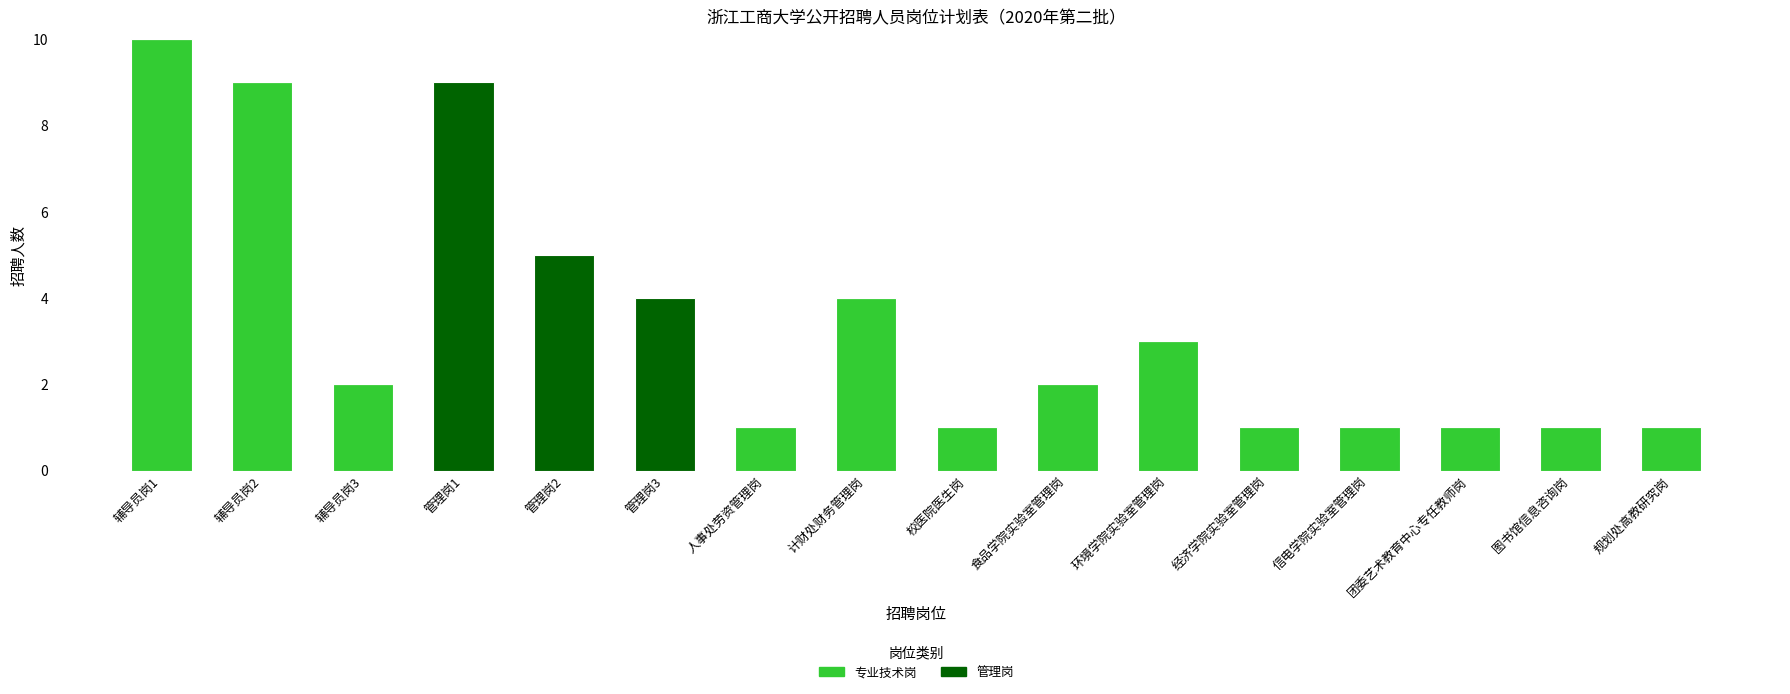

What is the highest value of the 专业技术岗 series?

10